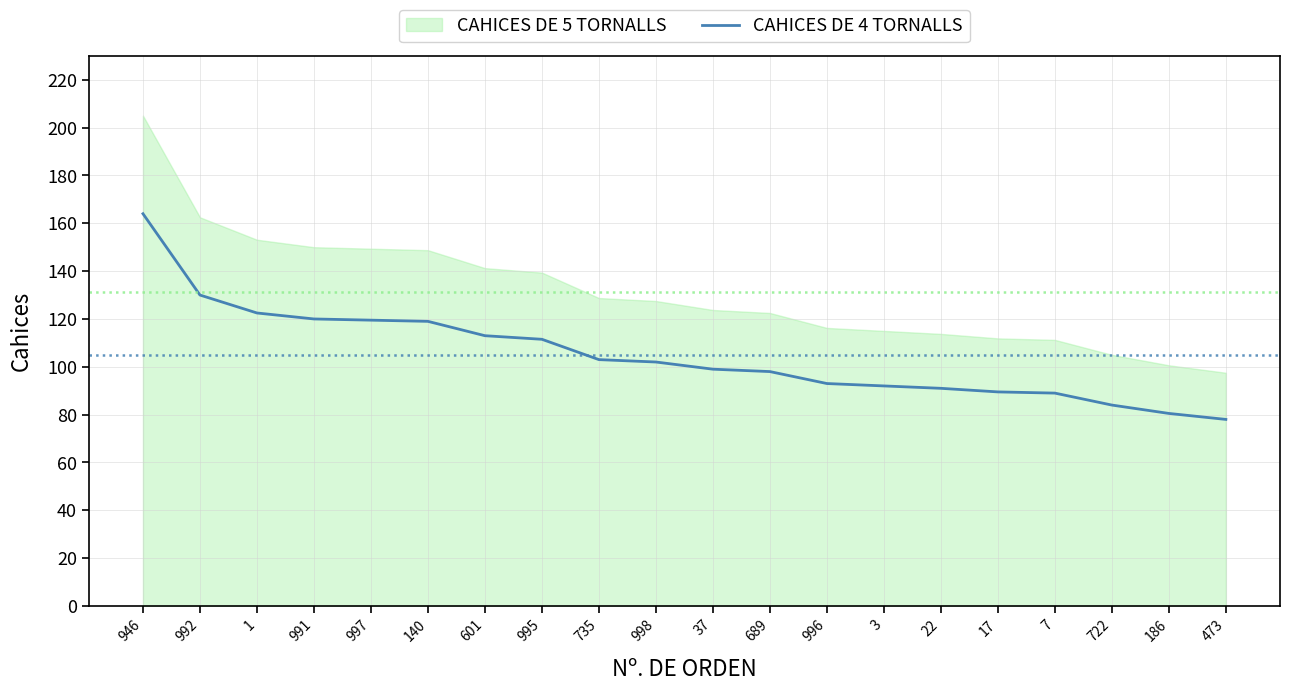

Where is the data nearest to the value 121?

991